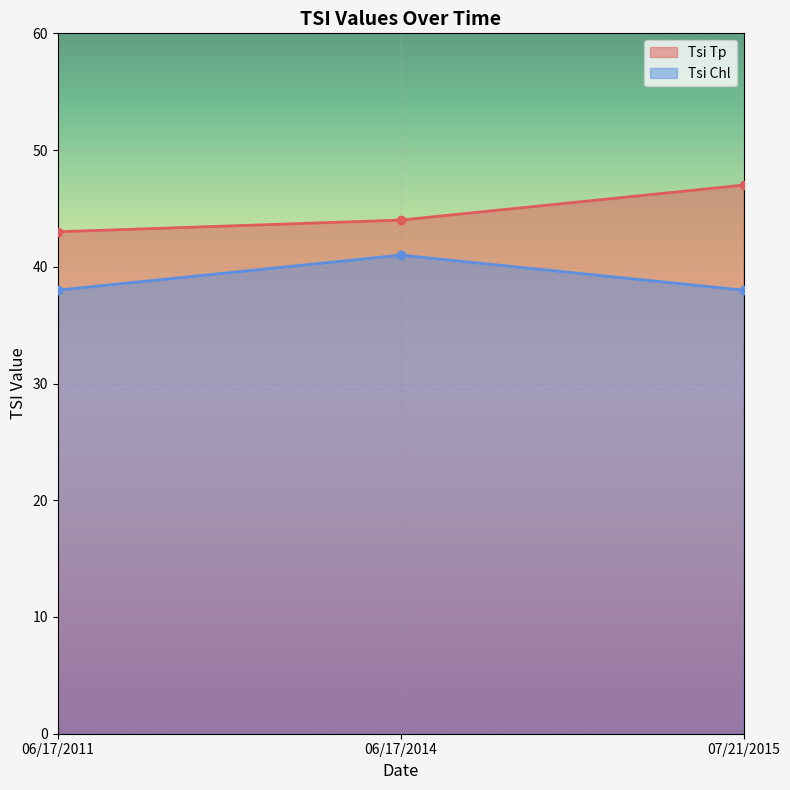

What is the difference between the maximum and minimum values in the Tsi Chl series?

3